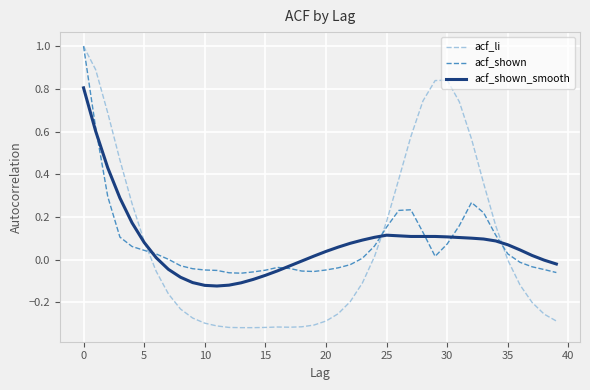

What is the maximum value for acf_shown?

1.0